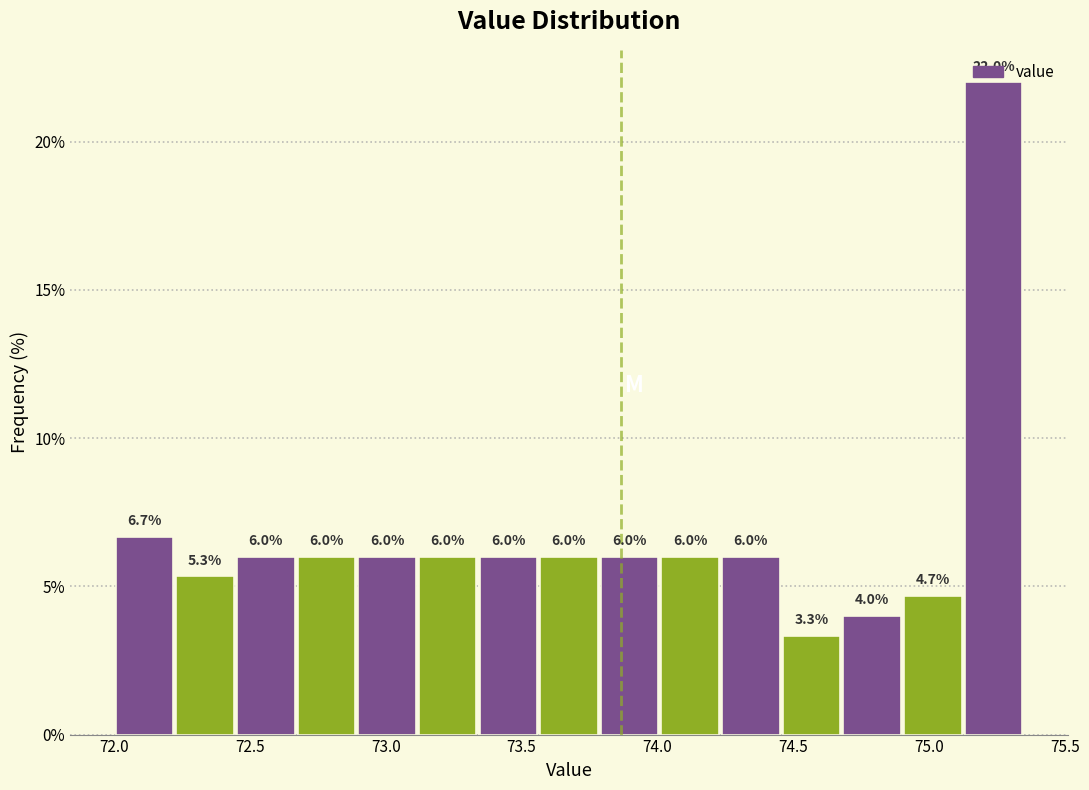

Reading left to right, list every bar in this chart as the range it spans on the x-axis followed by its height. The bar edges are not printed on the chart, so give them approximately, as read against the axis.

72.00 to 72.20: 6.7
72.20 to 72.45: 5.3
72.45 to 72.65: 6.0
72.65 to 72.90: 6.0
72.90 to 73.10: 6.0
73.10 to 73.35: 6.0
73.35 to 73.55: 6.0
73.55 to 73.80: 6.0
73.80 to 74.00: 6.0
74.00 to 74.25: 6.0
74.25 to 74.45: 6.0
74.45 to 74.70: 3.3
74.70 to 74.90: 4.0
74.90 to 75.15: 4.7
75.15 to 75.35: 22.0